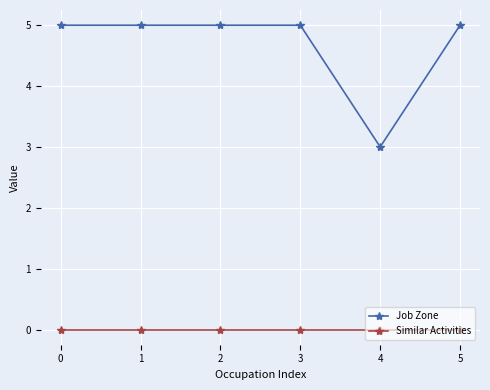

What is the maximum value shown in the chart?

5